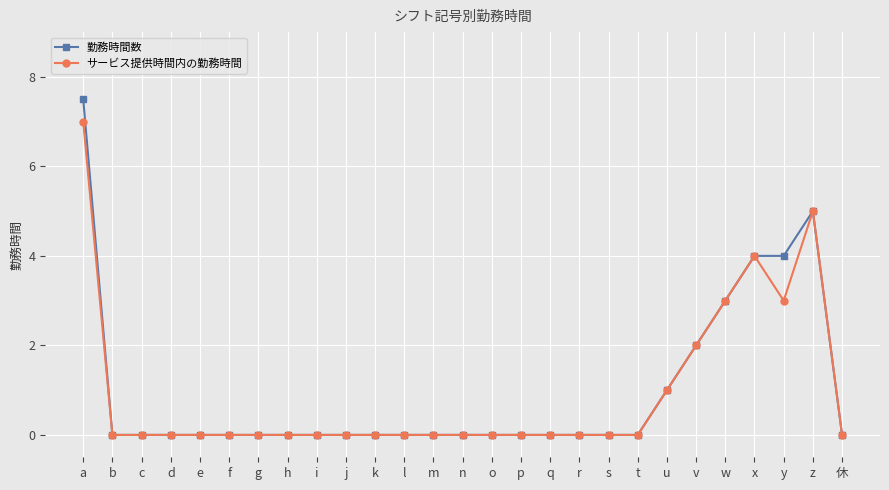

Which series has the largest range (max minus min)?

勤務時間数